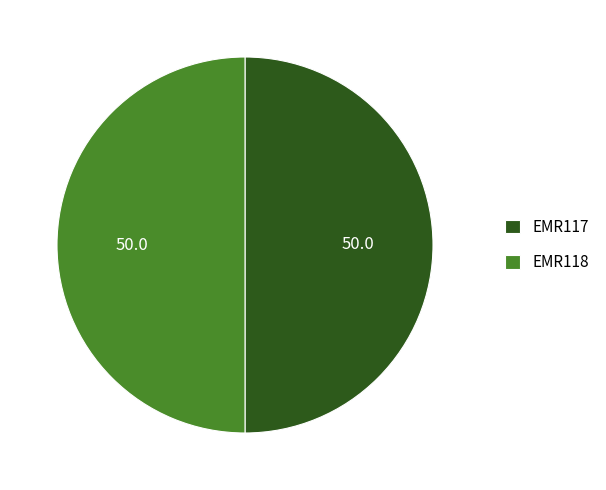

Combined, do EMR117 and EMR118 account for over 50%?

Yes